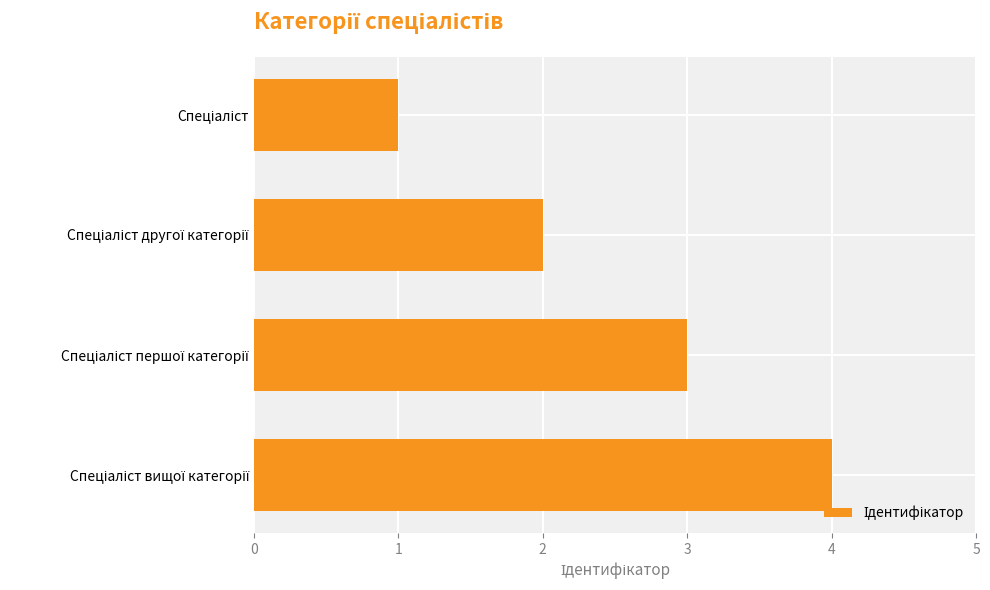

What is the difference between the maximum and minimum values?

3